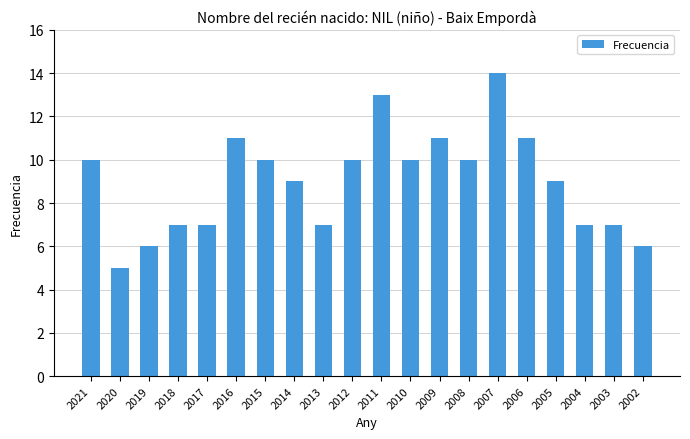

What is the approximate value at 2006?

11